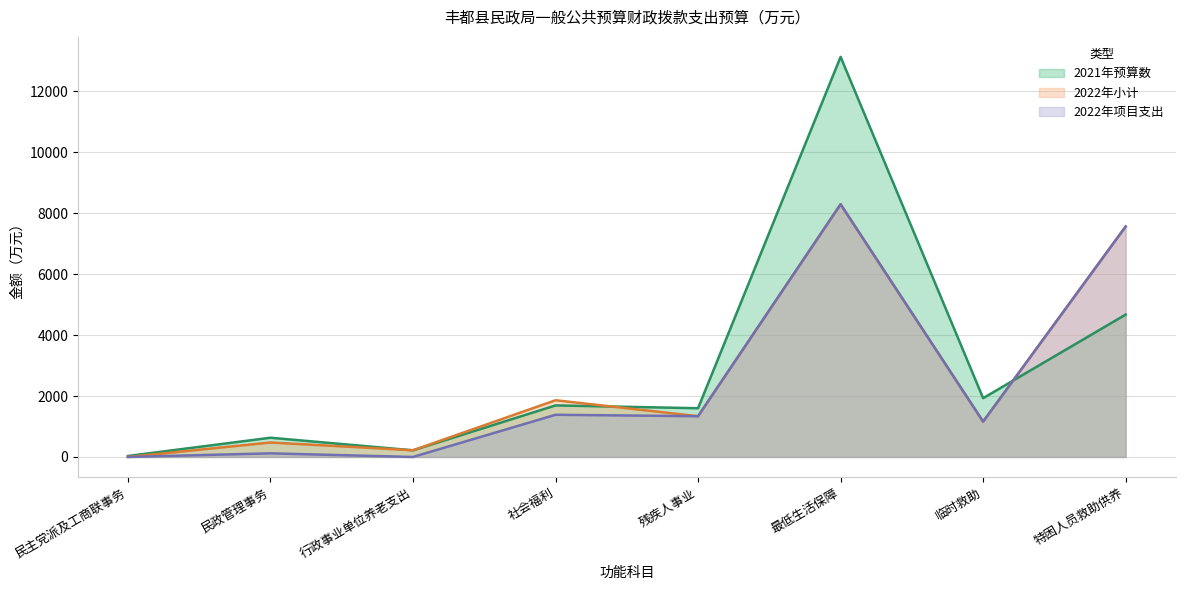

The 2022年小计 series shows 4241.8 at 民主党派及工商联事务. True or false?

False